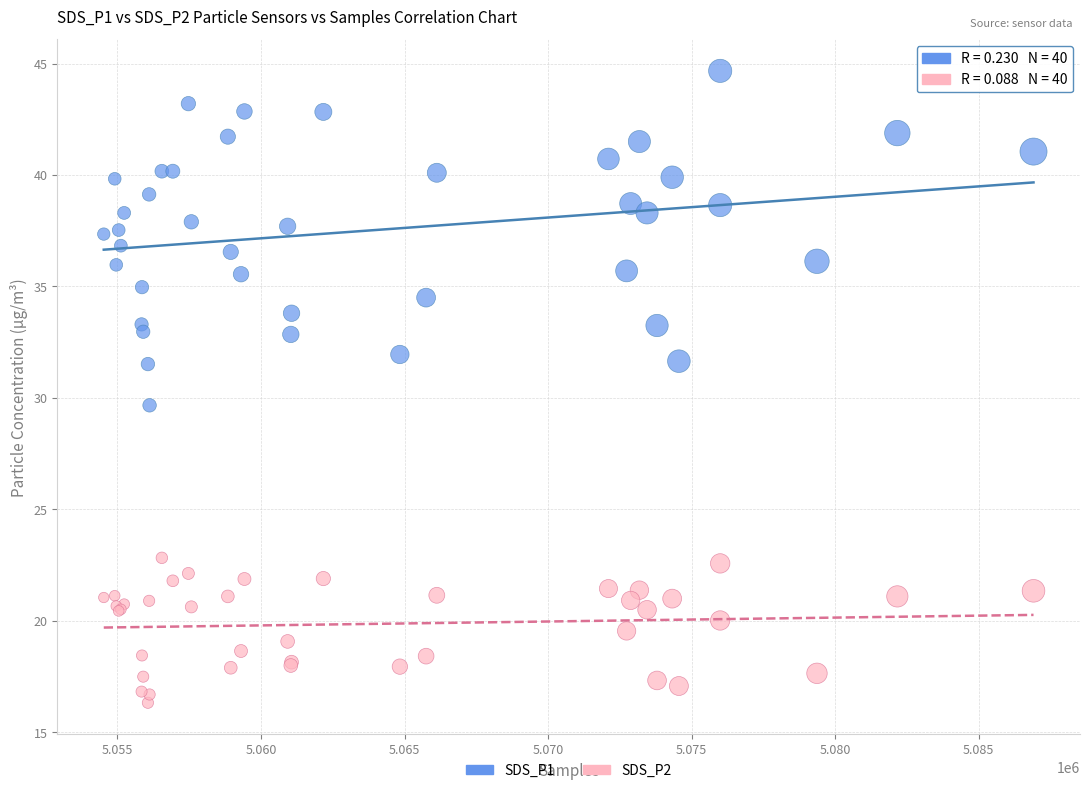

Which series has the largest Y range (max minus min)?

SDS_P1